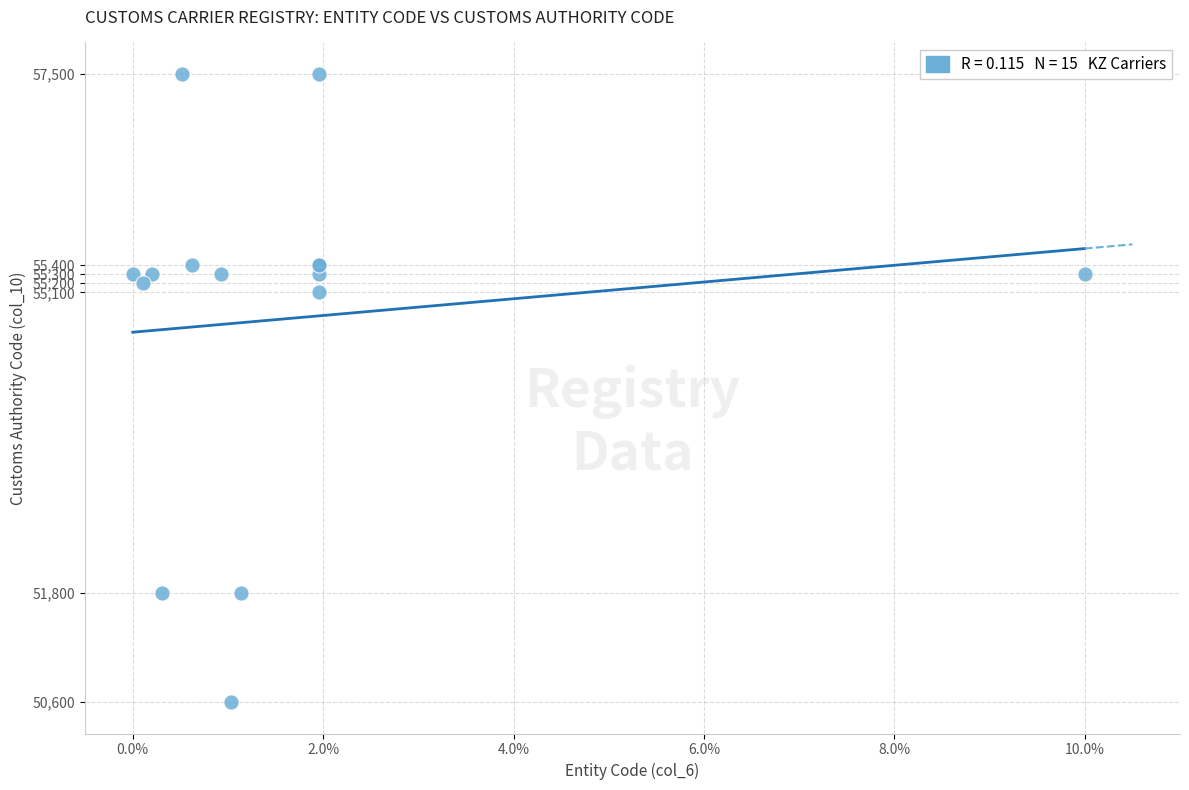

What Y value in the scatter plot is closest to 54050?

55100